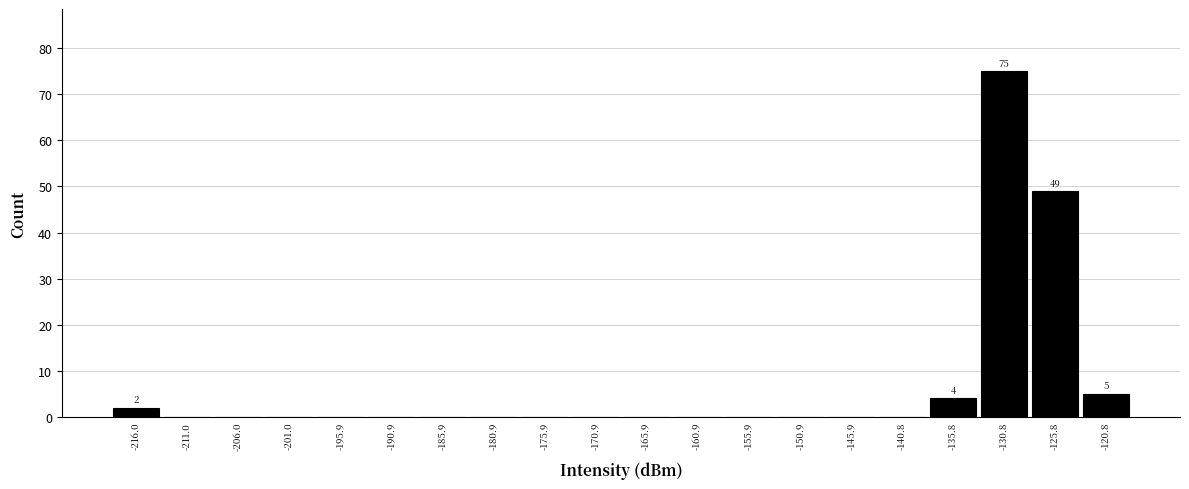

Over which range of the x-axis is the bar tallest?

-133 to -128